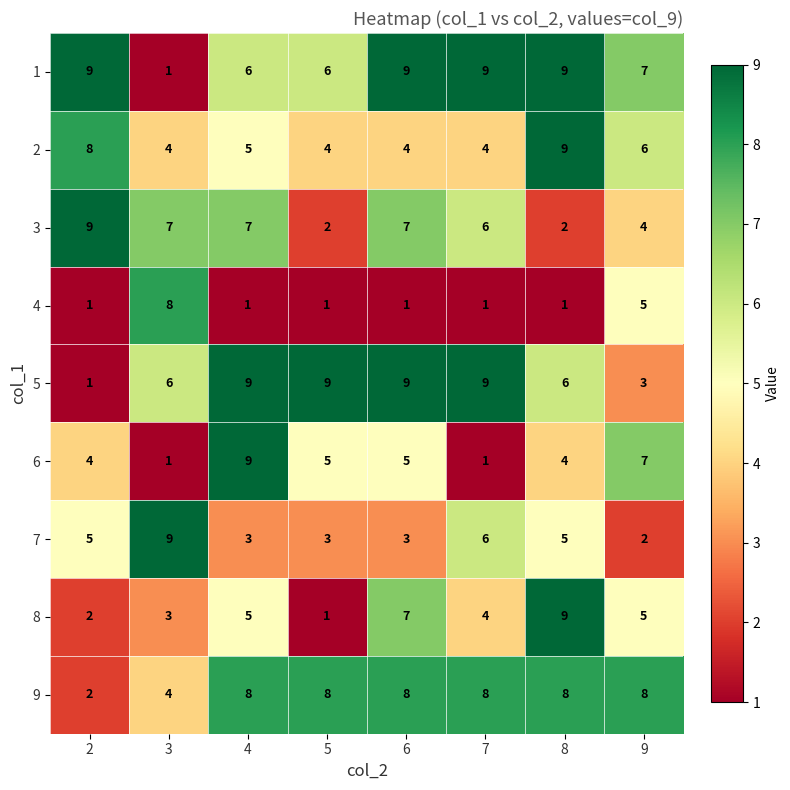

True or false: 6 has a value of 3 at 5.

False